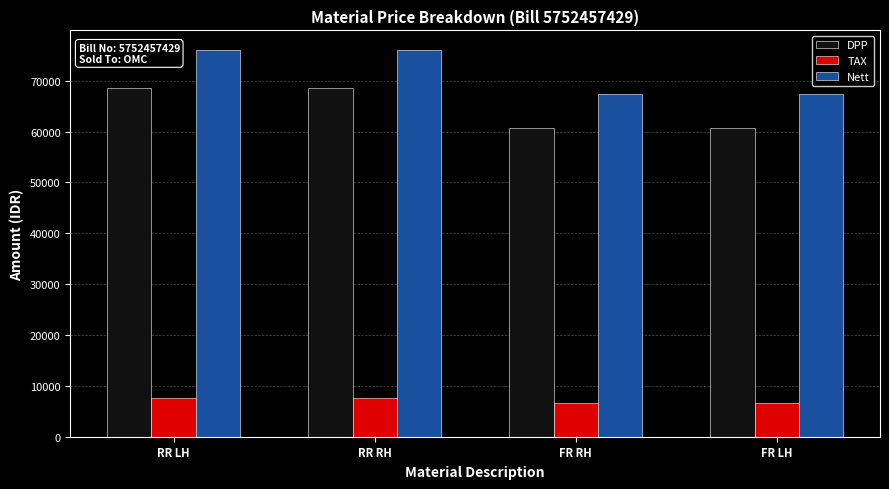

How many groups of bars are there?

4